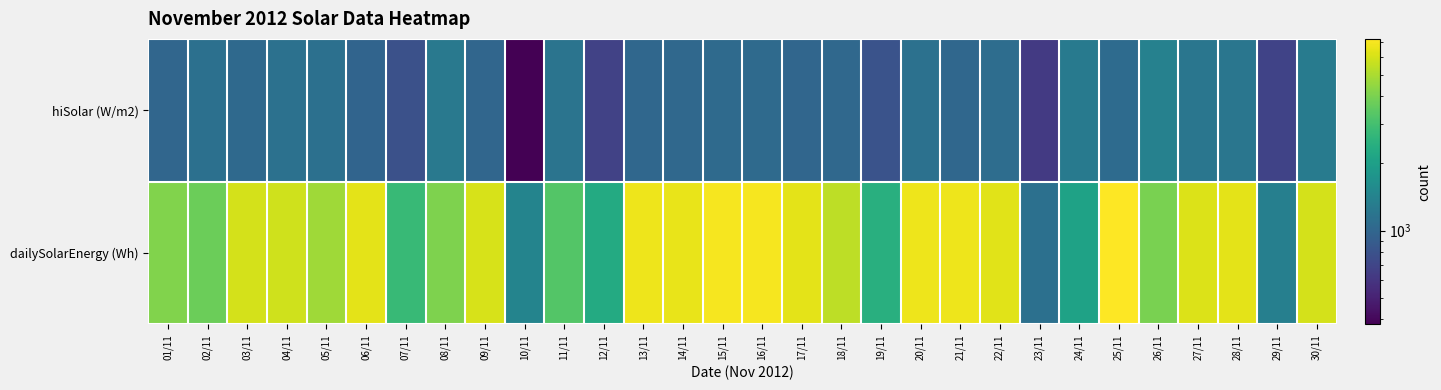

Which series has the widest spread of values?

dailySolarEnergy (Wh)